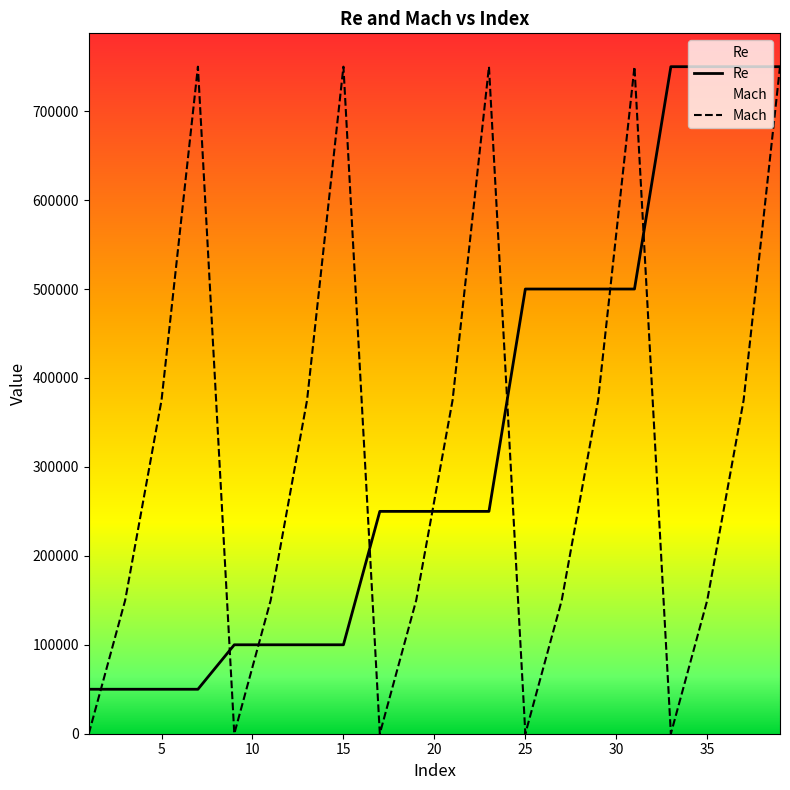

At how many categories does at least one series exceed 531419?

8